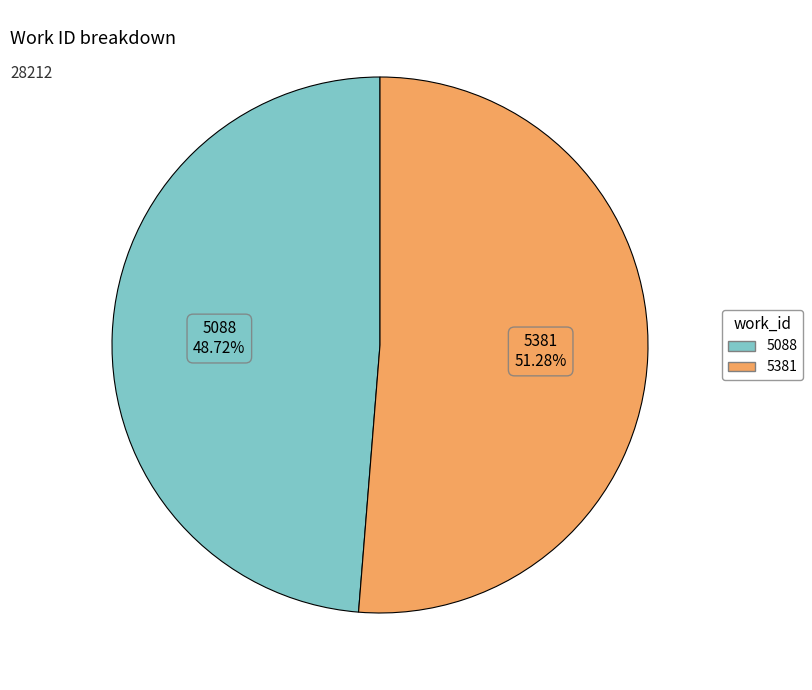

To the nearest percent, what is the average slice percentage?

50%